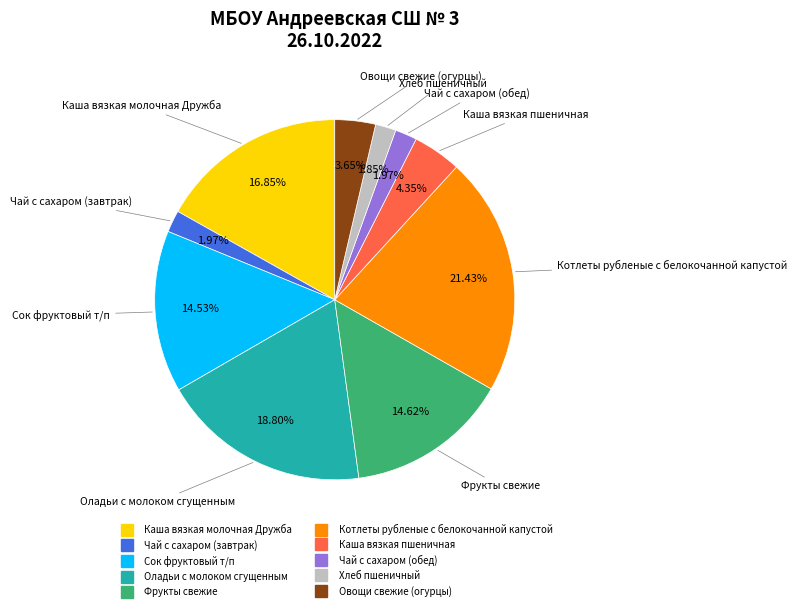

How many slices are in this pie chart?

10